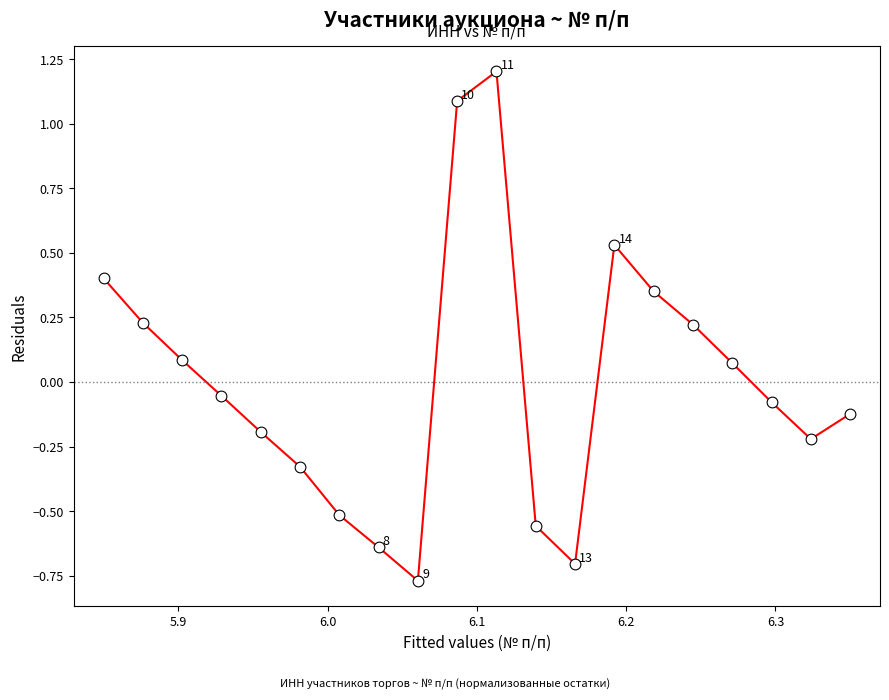

What is the range of Y values (max minus min)?

2.0